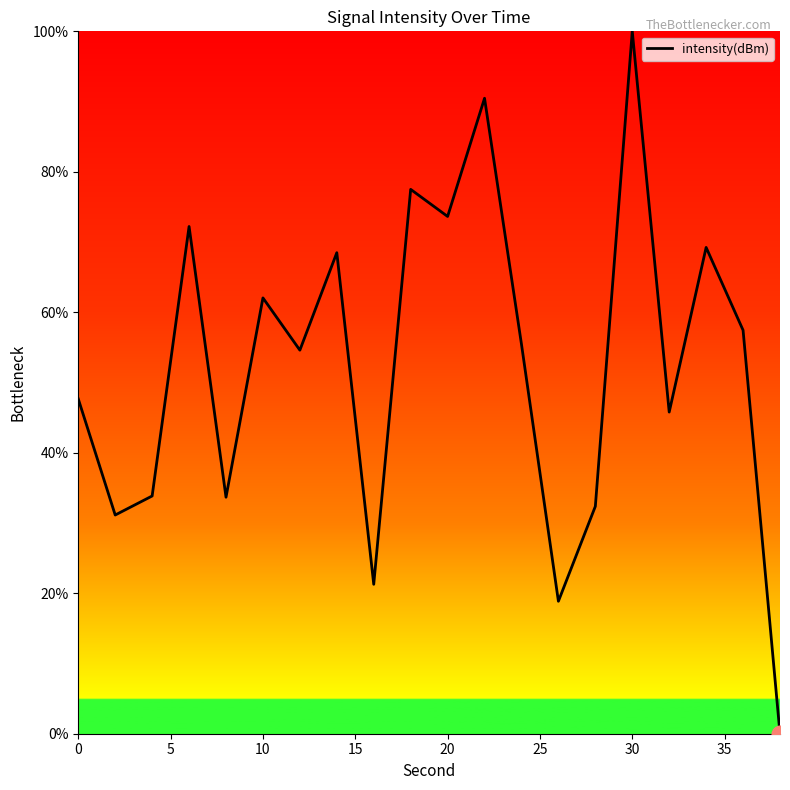

What is the maximum value shown in the chart?

100.0